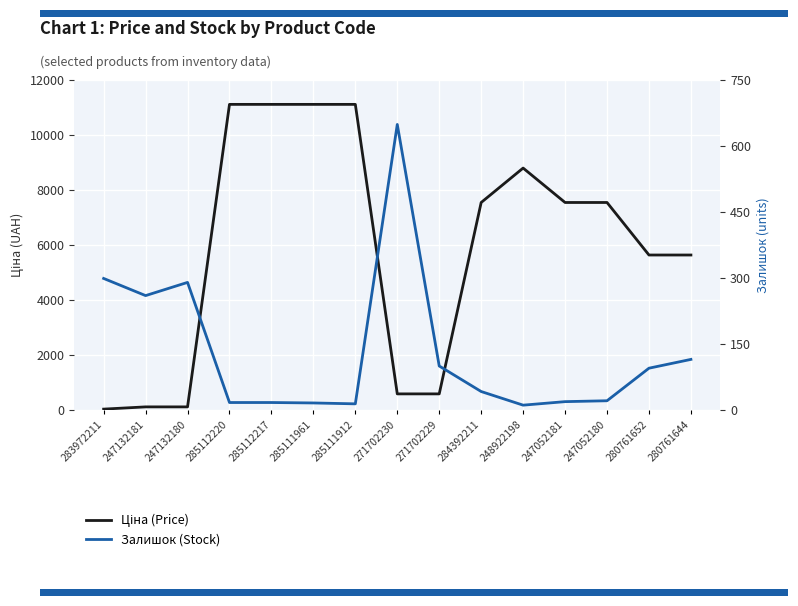

The value of Ціна (Price) at 247132181 is 113.3. True or false?

True